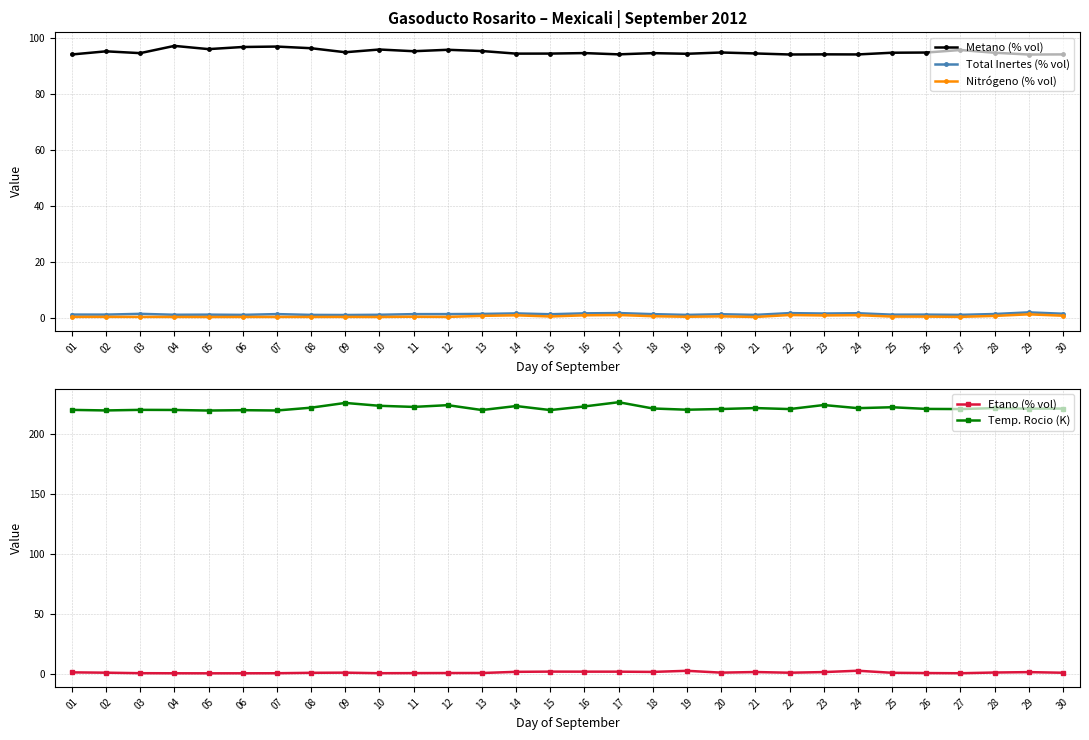

What are all the series names shown in the legend?

Metano (% vol), Total Inertes (% vol), Nitrógeno (% vol), Etano (% vol), Temp. Rocio (K)